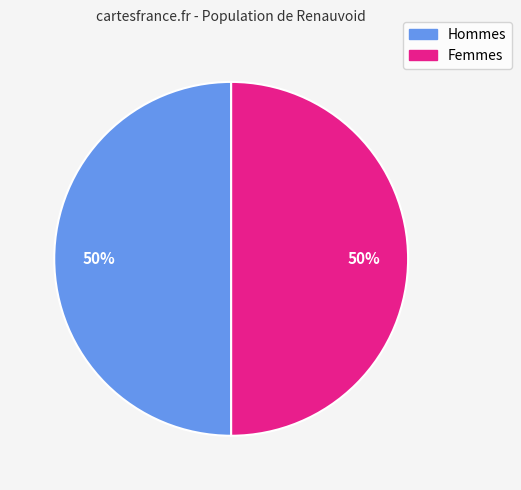

Count the number of slices in the pie.

2